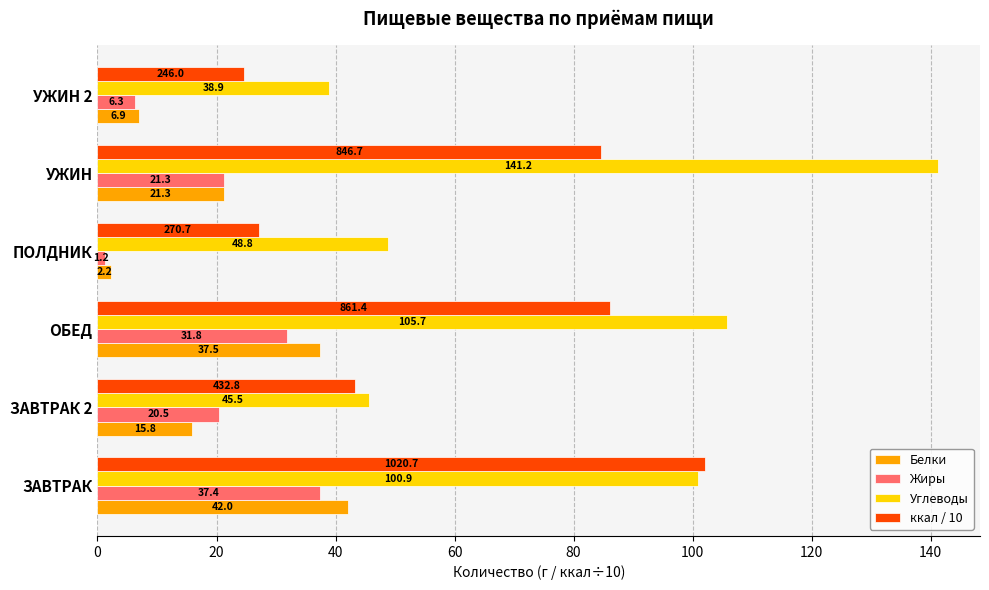

What is the maximum value for Жиры?

37.4